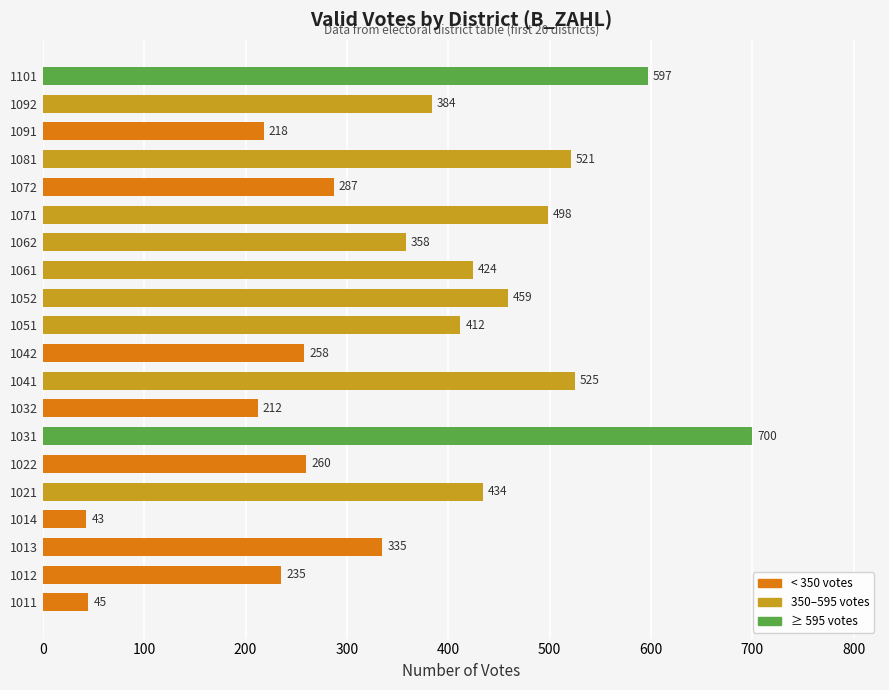

What is the minimum value shown in the chart?

43